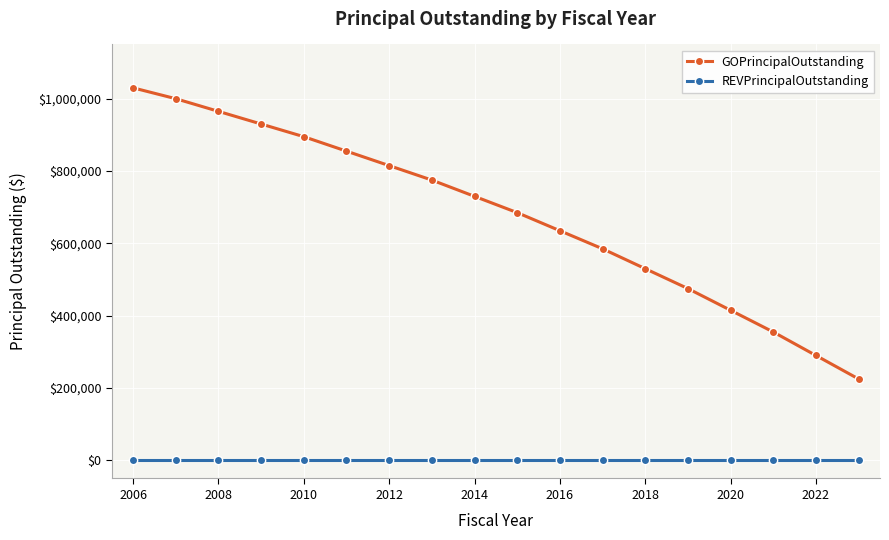

True or false: REVPrincipalOutstanding and GOPrincipalOutstanding cross at least once.

False